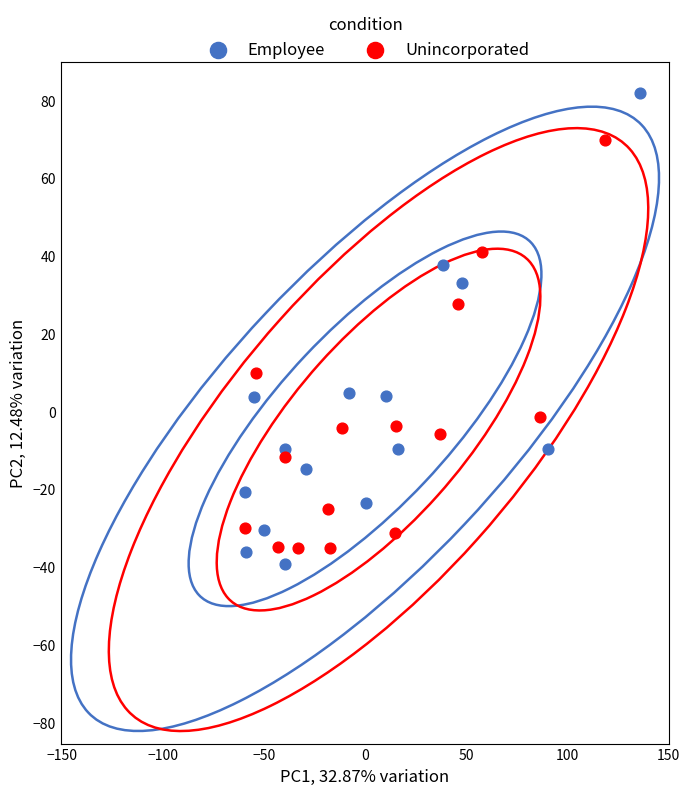

What are all the series names shown in the legend?

Employee, Unincorporated